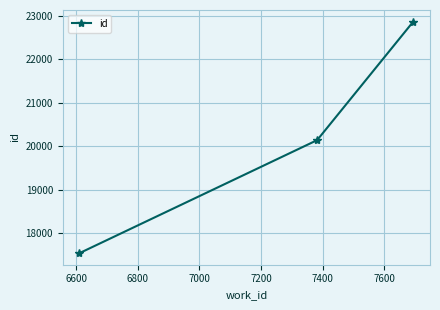

What is the average value?

20185